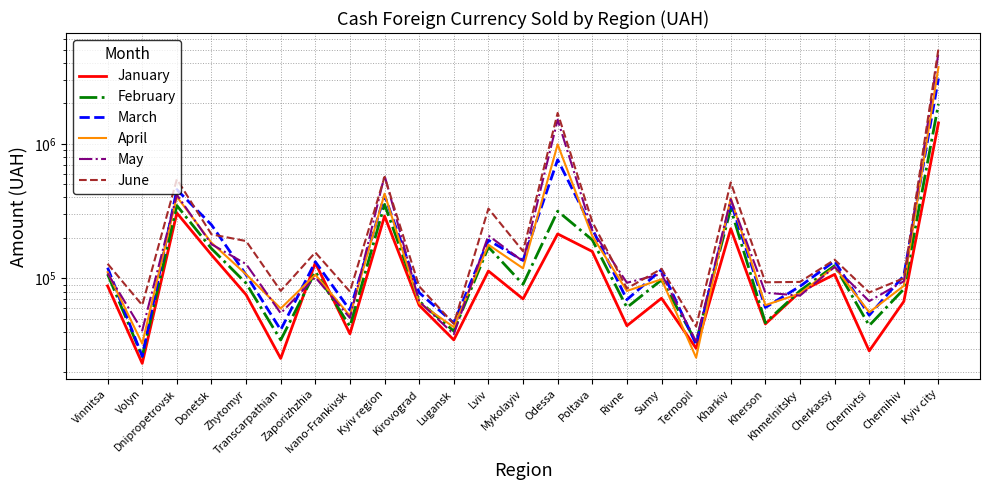

What is the spread (max minus min) of values at Chernihiv?

37448.9